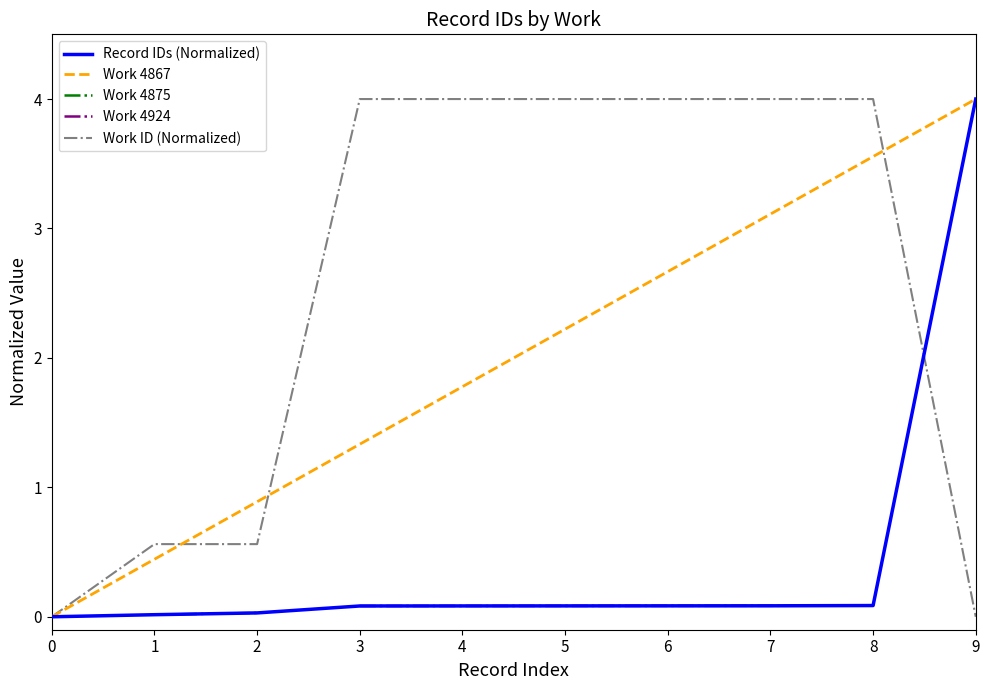

Which series has the largest total across all categories?

work_id